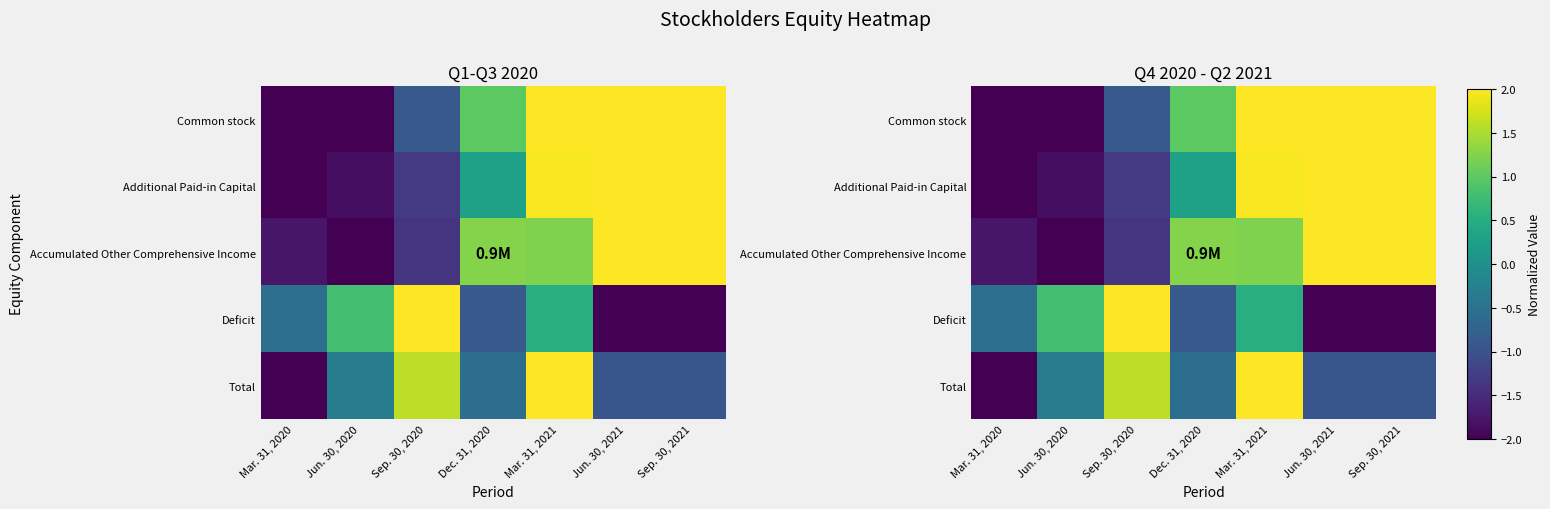

The Additional Paid-in Capital series shows -1.9 at Jun. 30, 2020. True or false?

True